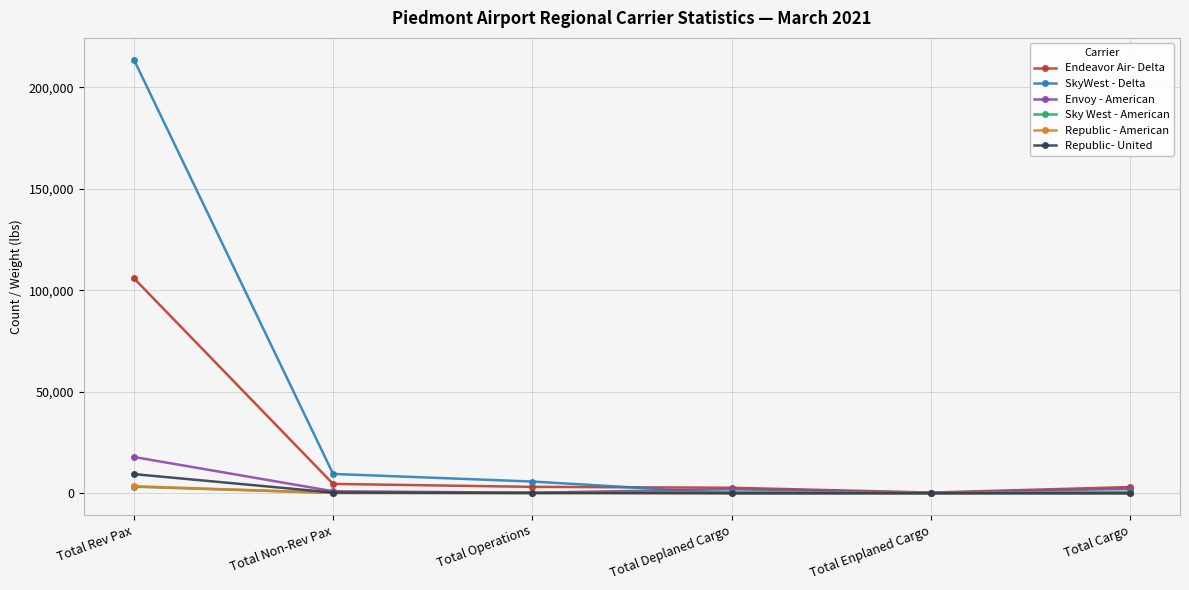

Is the value of Envoy - American at Total Non-Rev Pax greater than the value of SkyWest - Delta at Total Non-Rev Pax?

No